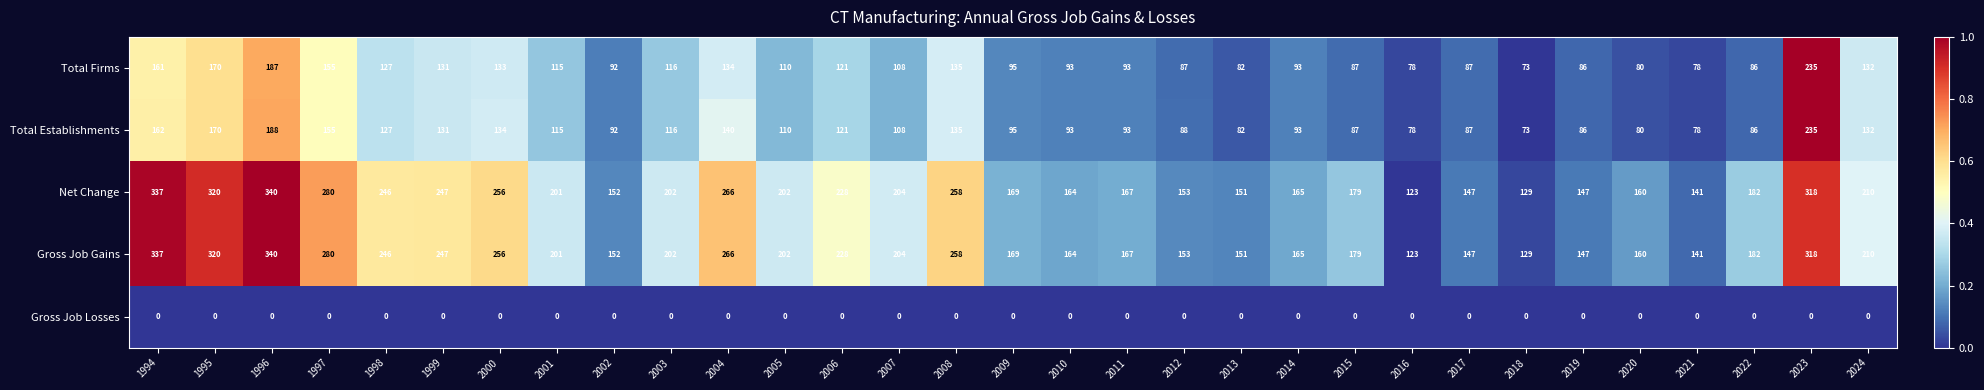

What is the spread (max minus min) of values at 2005?

202